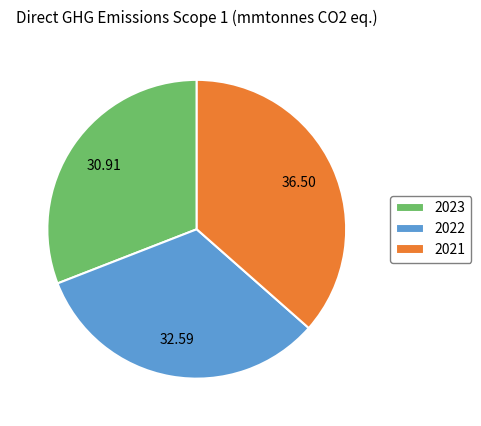

Approximately how many times larger is the value at 2021 compared to 2022?

1.1